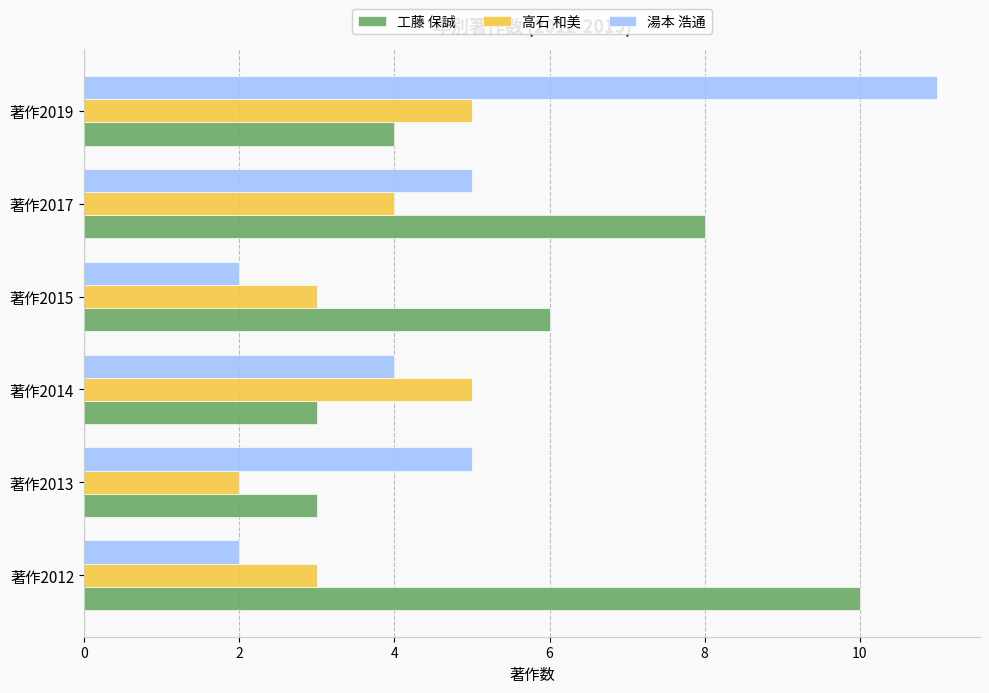

Rank the series by their average value, from highest to lowest.

工藤 保誠, 湯本 浩通, 高石 和美